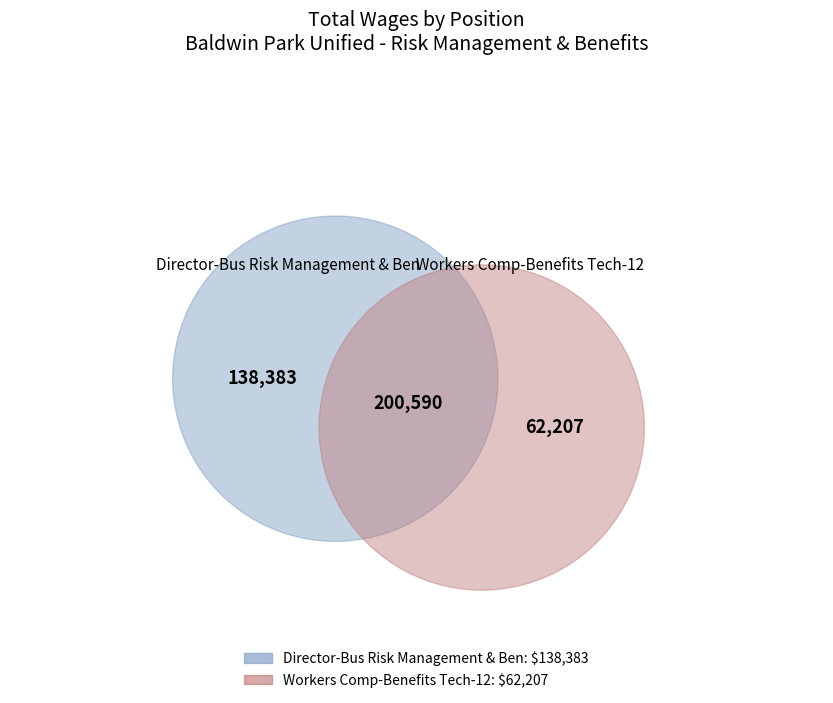

Combined, do Director-Bus Risk Management & Ben and Workers Comp-Benefits Tech-12 account for over 50%?

Yes